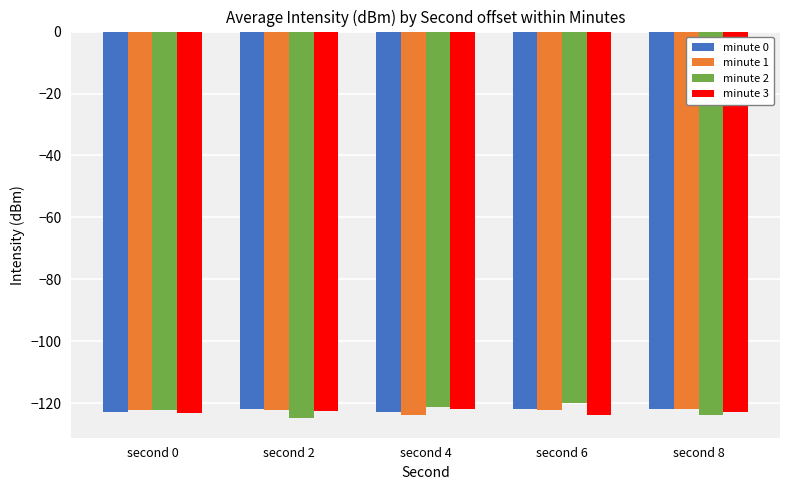

Where does the minute 3 series first go above -122?

second 4